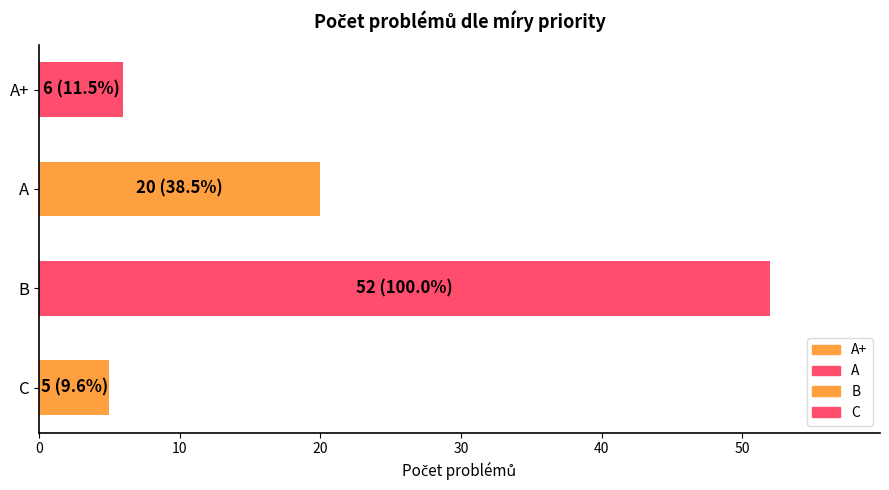

What is the ratio of the value at B to the value at A+?

8.7